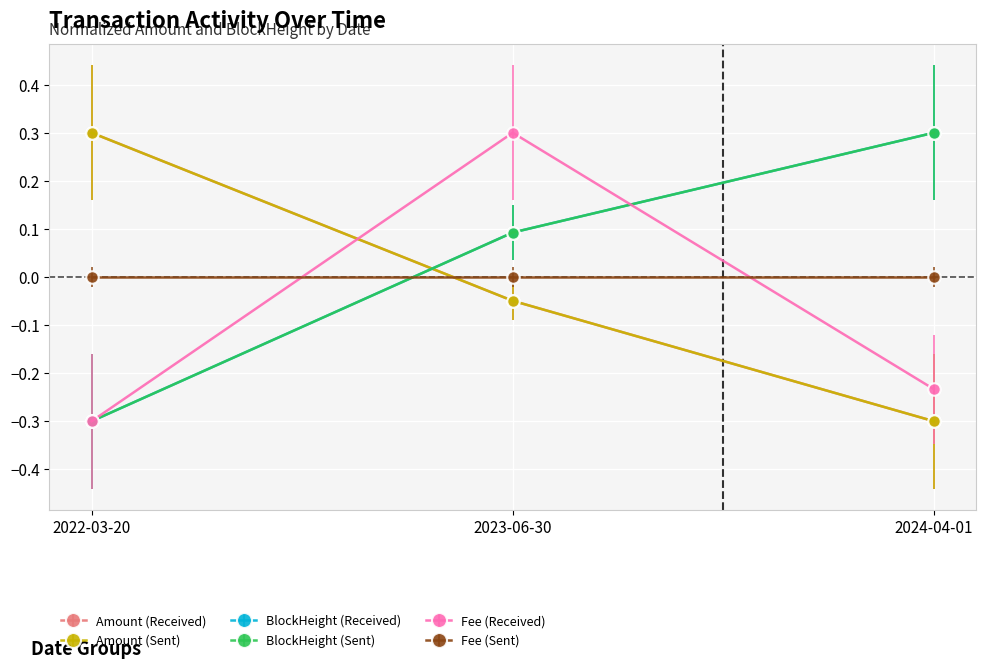

Rank the categories by Fee (Received) value from highest to lowest.

2023-06-30, 2024-04-01, 2022-03-20